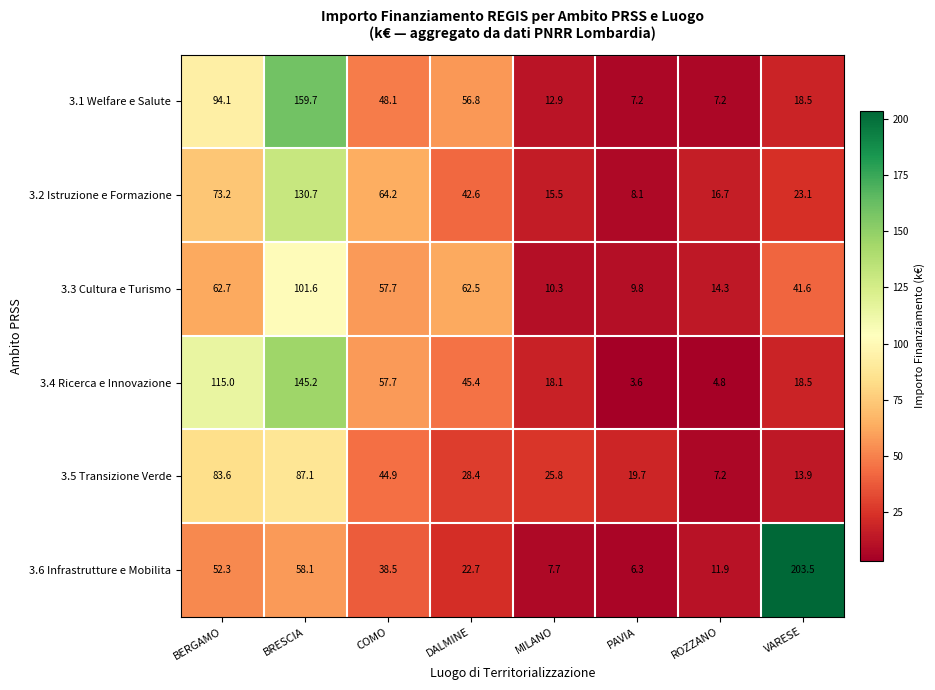

What is the sum of the 3.4 Ricerca e Innovazione values at BRESCIA and PAVIA?

148.8